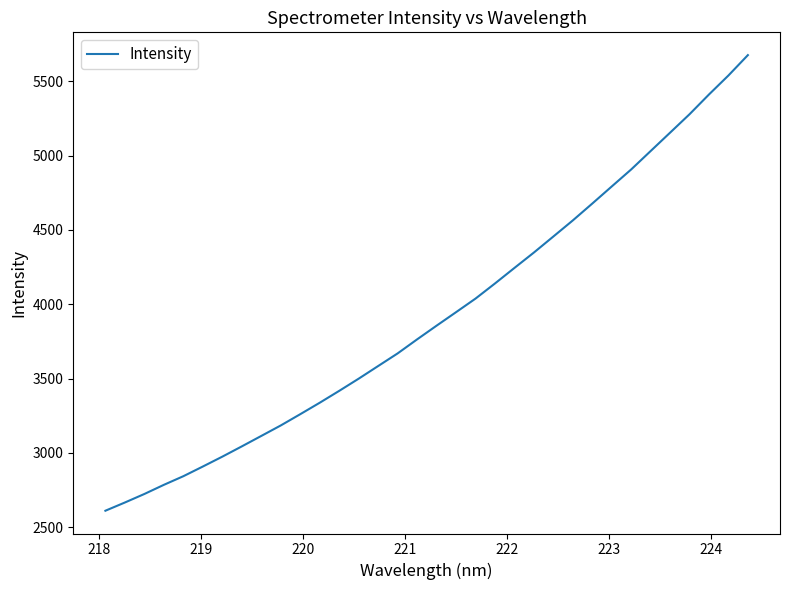

What is the smallest value displayed?

2611.7